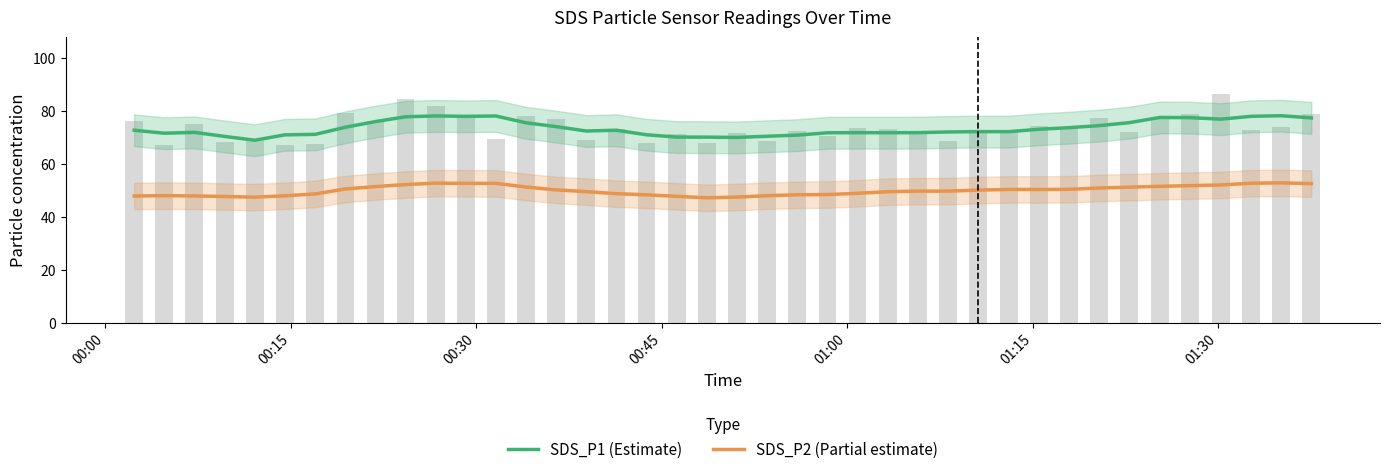

The value of SDS_P1 (Estimate) at 00:00 is 72.6. True or false?

True